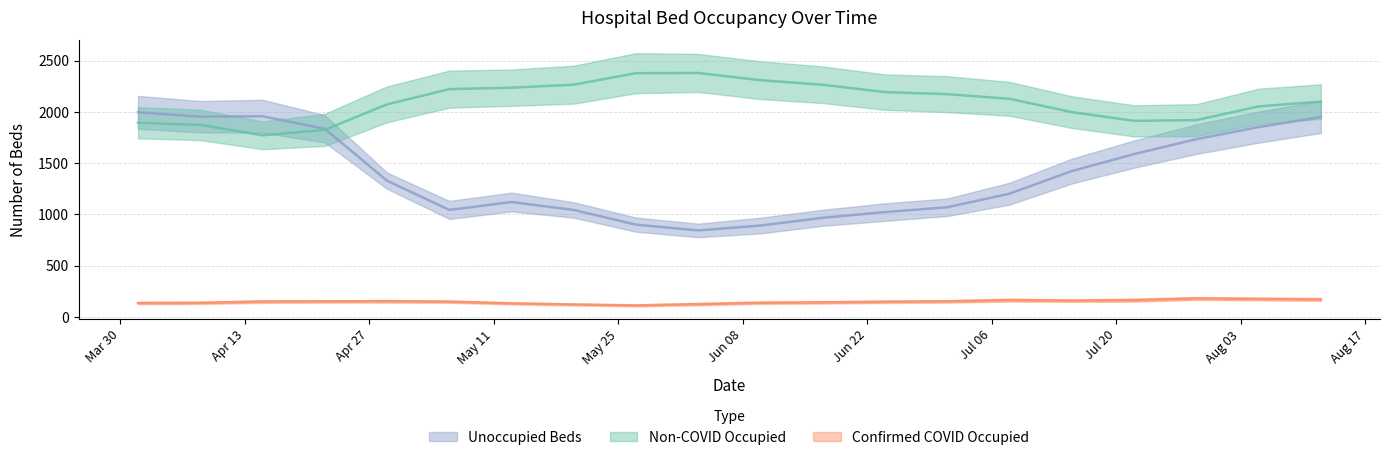

How many lines are shown in the chart?

3